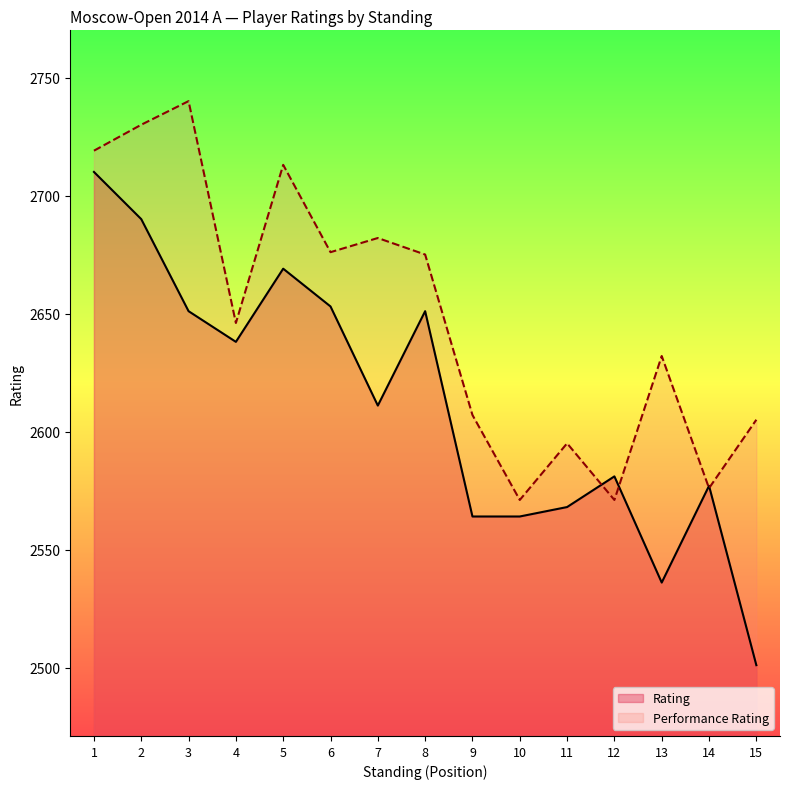

What is the maximum value shown in the chart?

2740